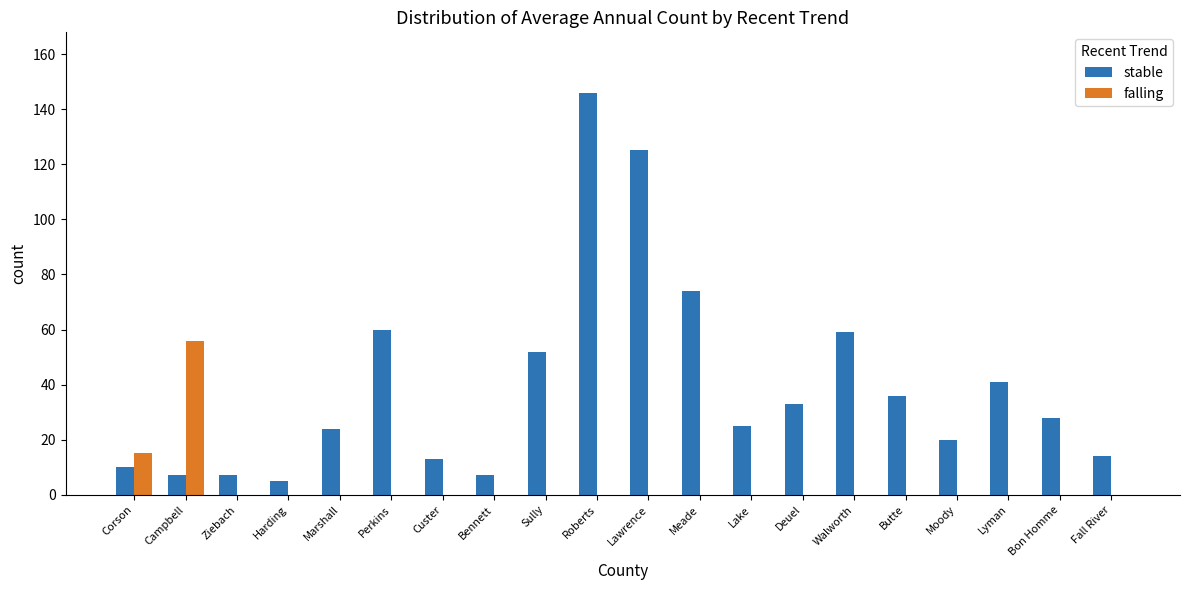

The stable series shows 38 at Marshall. True or false?

False